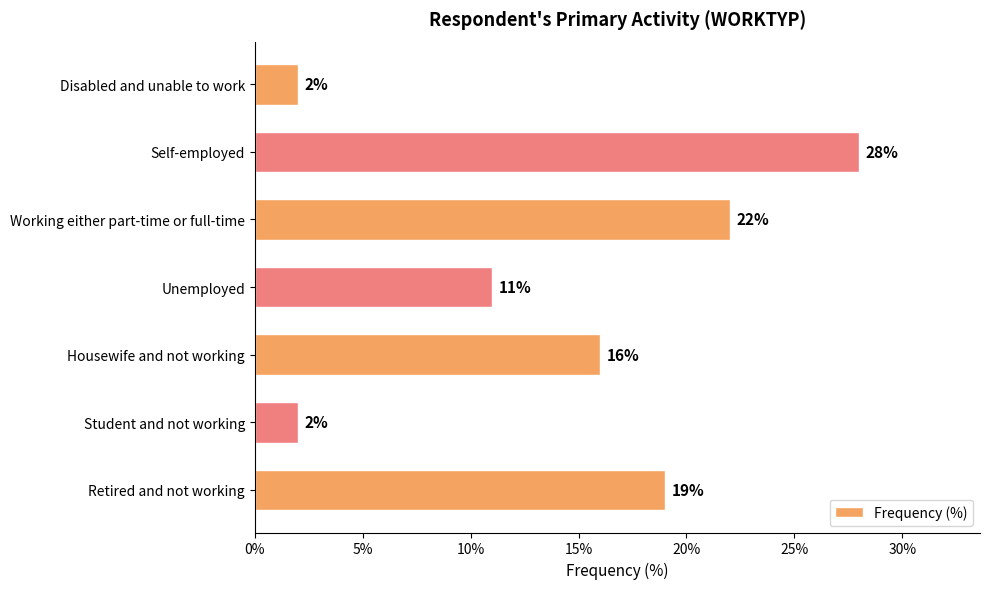

True or false: the data shows 13 at Working either part-time or full-time.

False